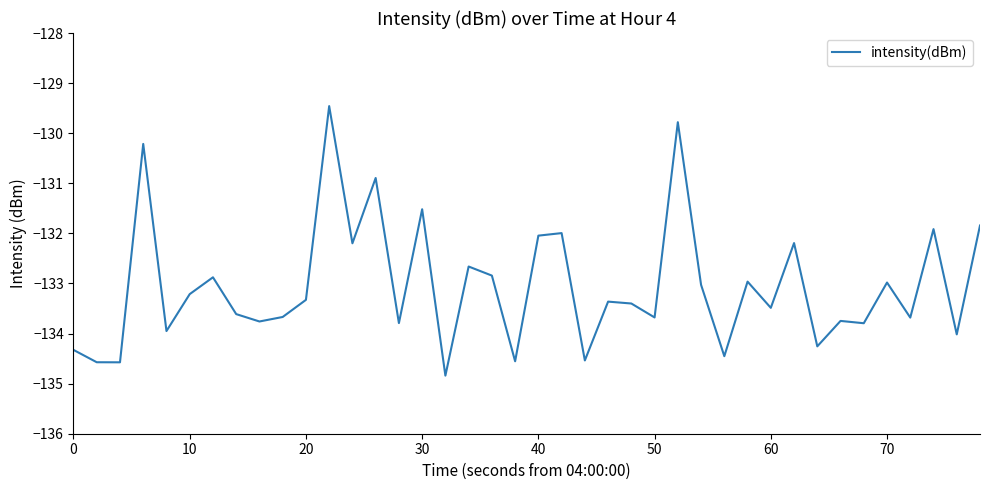

What is the difference between the maximum and minimum values?

5.4